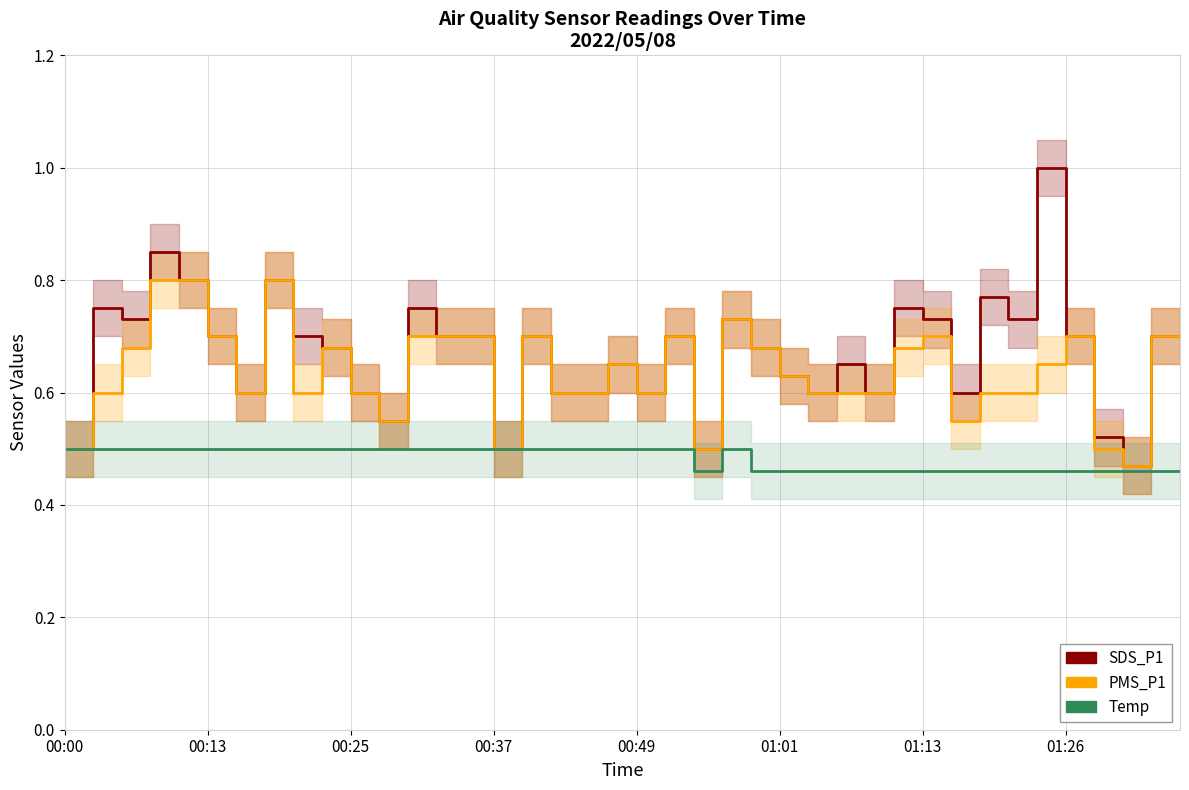

At how many categories does at least one series exceed 0?

40